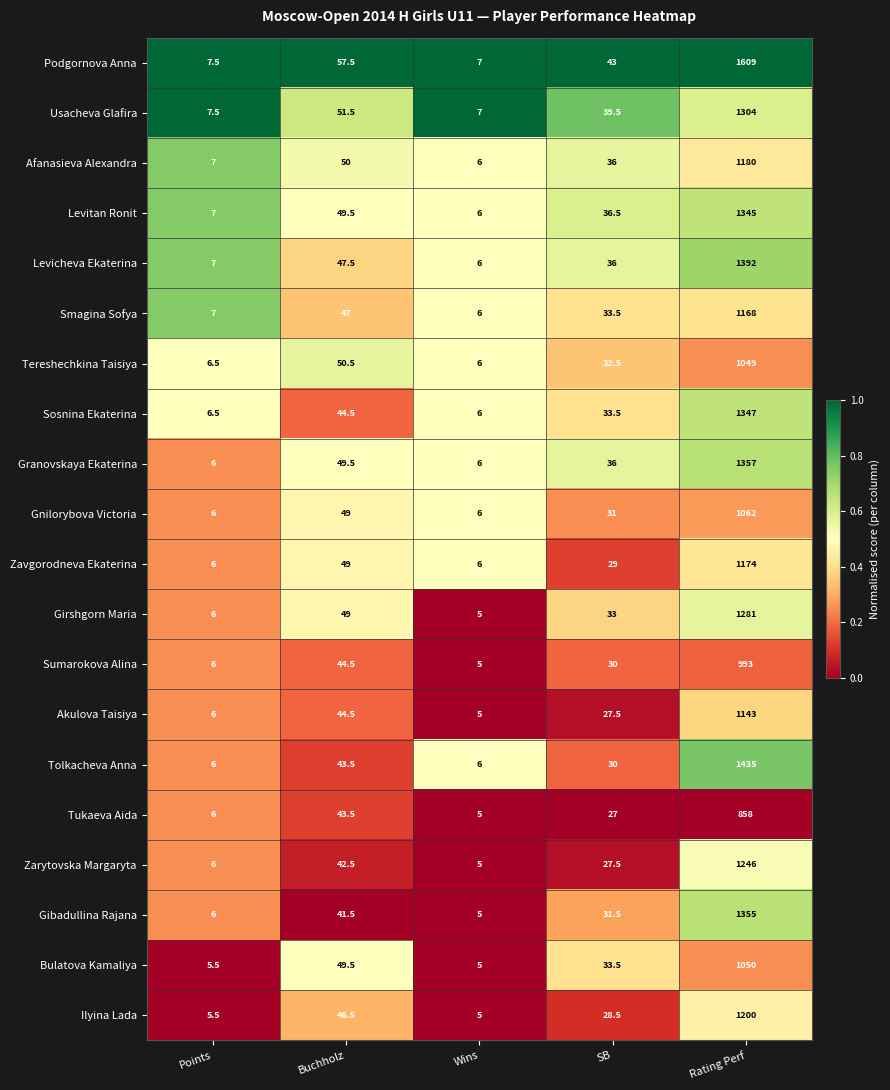

Rank the series by their maximum value, from highest to lowest.

Podgornova Anna, Tolkacheva Anna, Levicheva Ekaterina, Granovskaya Ekaterina, Gibadullina Rajana, Sosnina Ekaterina, Levitan Ronit, Usacheva Glafira, Girshgorn Maria, Zarytovska Margaryta, Ilyina Lada, Afanasieva Alexandra, Zavgorodneva Ekaterina, Smagina Sofya, Akulova Taisiya, Gnilorybova Victoria, Bulatova Kamaliya, Tereshechkina Taisiya, Sumarokova Alina, Tukaeva Aida